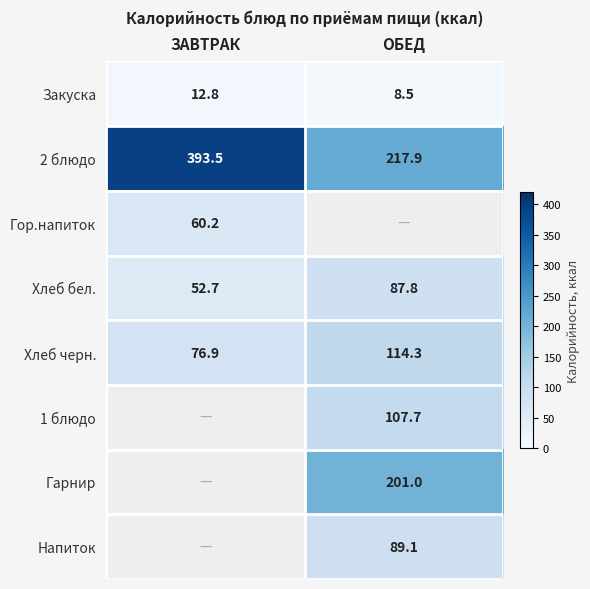

List the labels in order of Хлеб бел. value, smallest first.

ЗАВТРАК, ОБЕД